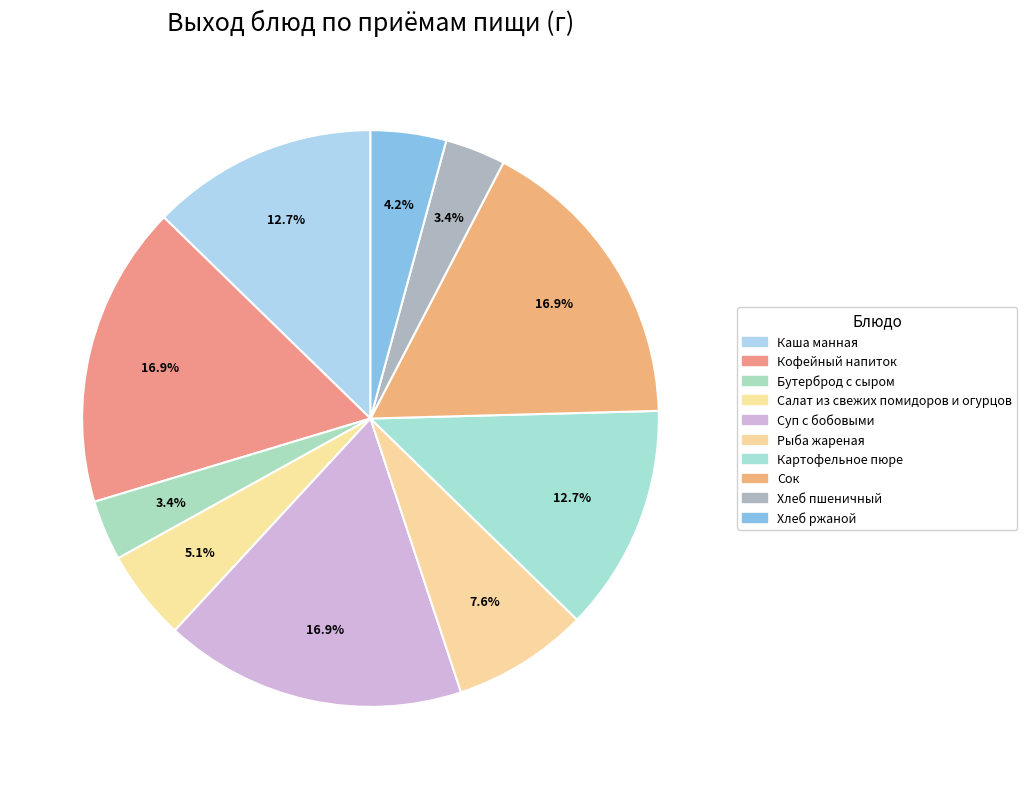

What percentage is NOT represented by Бутерброд с сыром?

96.6%